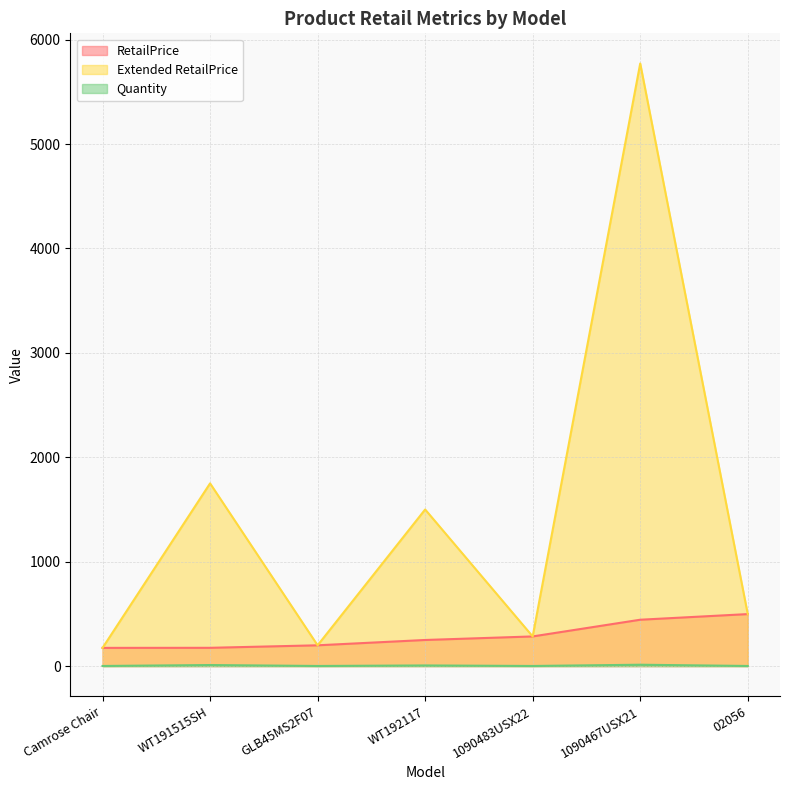

List the labels in order of Quantity value, smallest first.

Camrose Chair, GLB45MS2F07, 1090483USX22, 02056, WT192117, WT191515SH, 1090467USX21